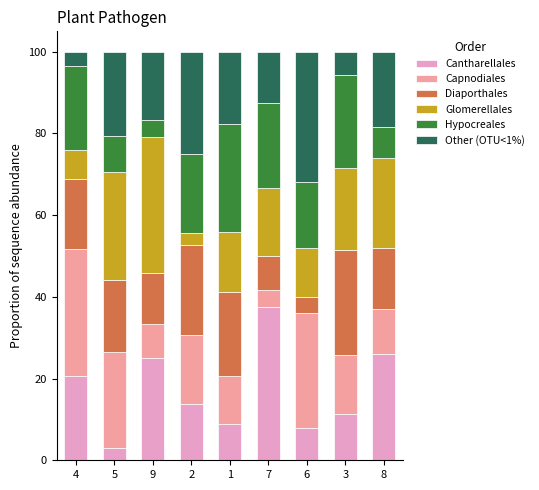

What is the average value of the Cantharellales series?

17.1